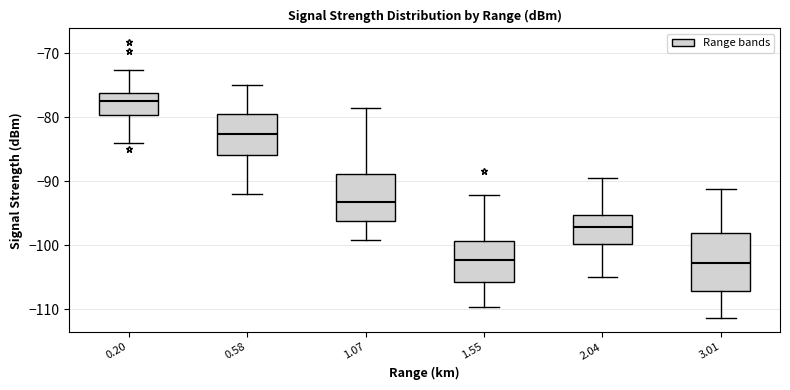

Where does the upper whisker of the box at x = 1.07 end on the y-axis? The values are not printed on the chart, so give them approximately, as read against the axis.

-79